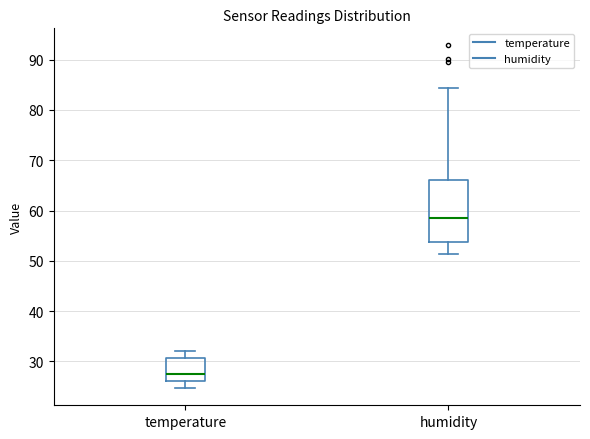

Where does the upper whisker of the box for humidity end on the y-axis? The values are not printed on the chart, so give them approximately, as read against the axis.

84